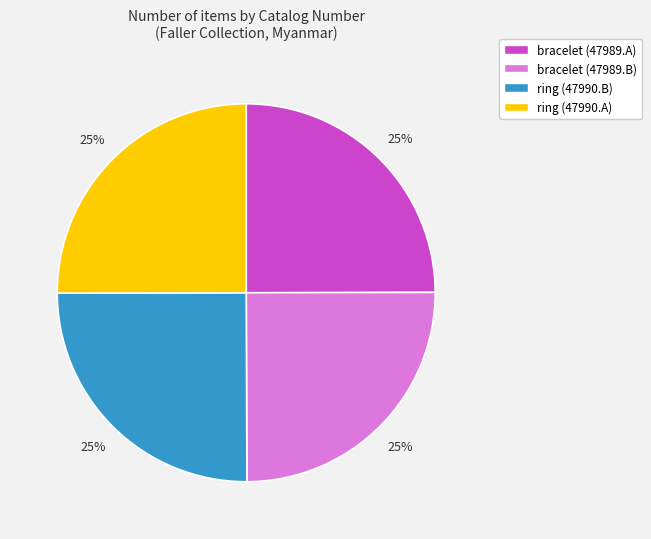

To the nearest percent, what portion does ring (47990.A) represent?

25%